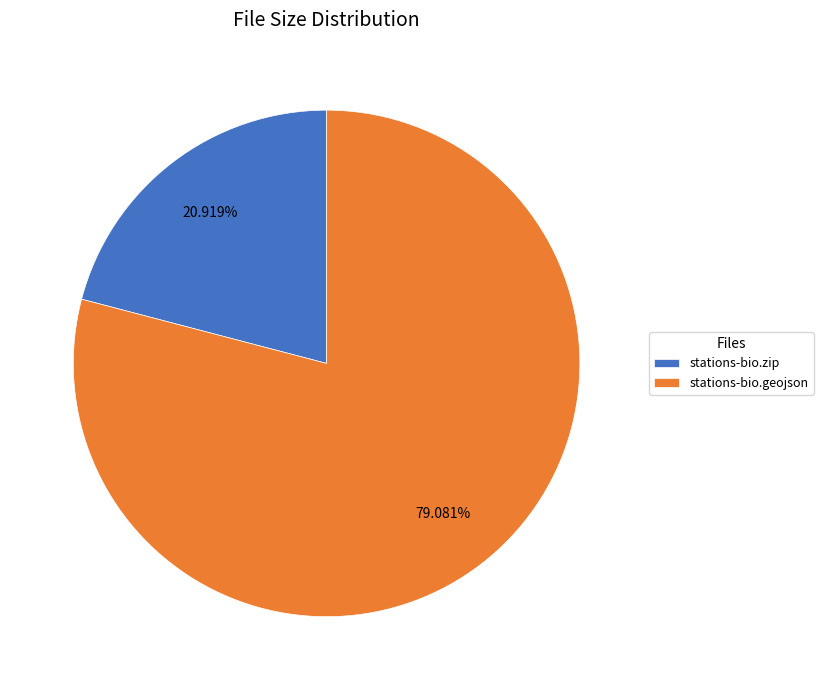

Between stations-bio.zip and stations-bio.geojson, which is larger?

stations-bio.geojson